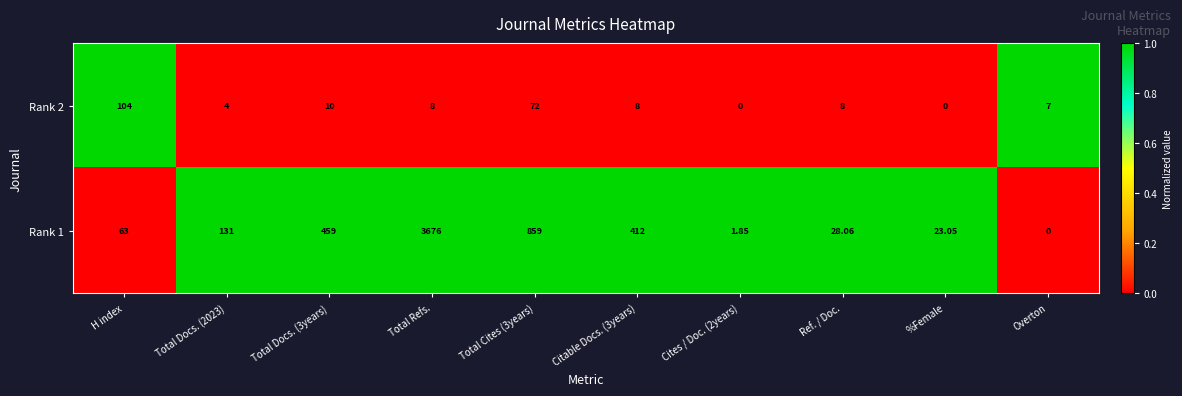

At which category is the sum across all series the highest?

Total Refs.